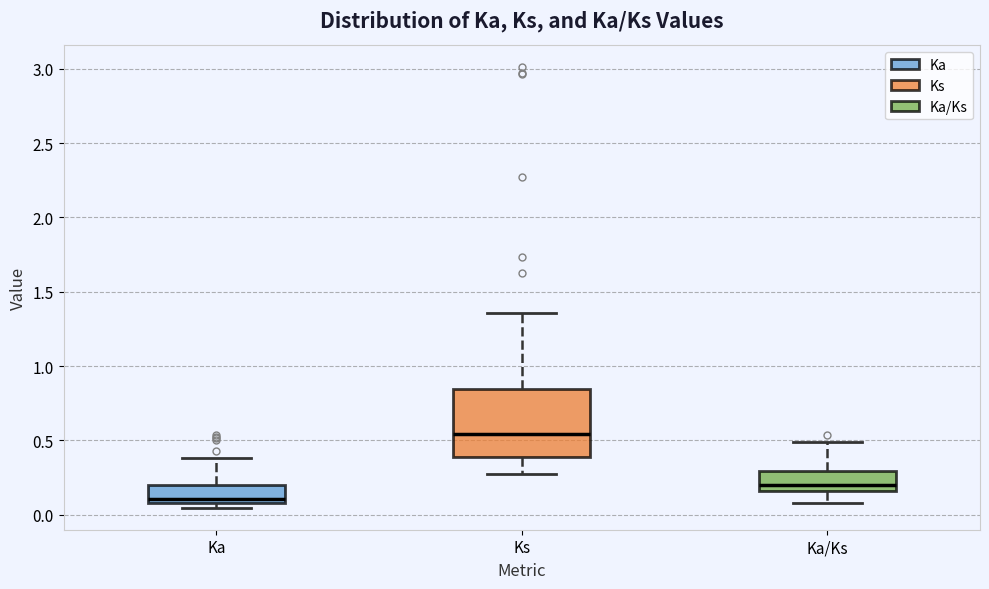

Which box has the highest median line?

Ks